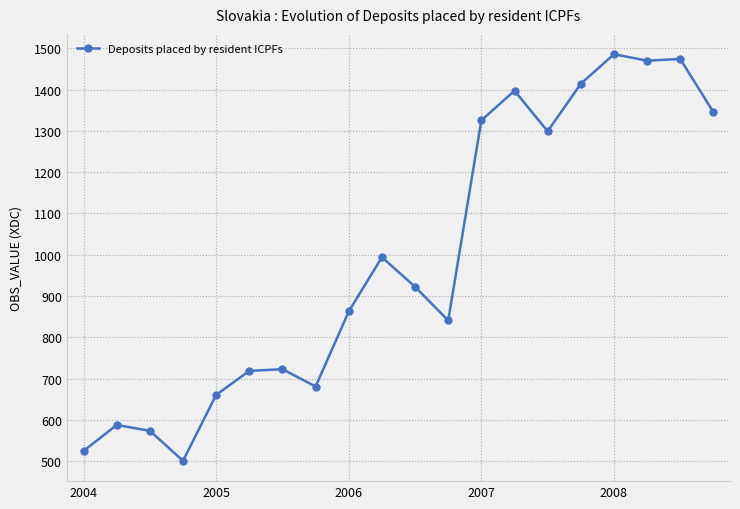

True or false: there are more than 1 points higher than both neighbors.

True